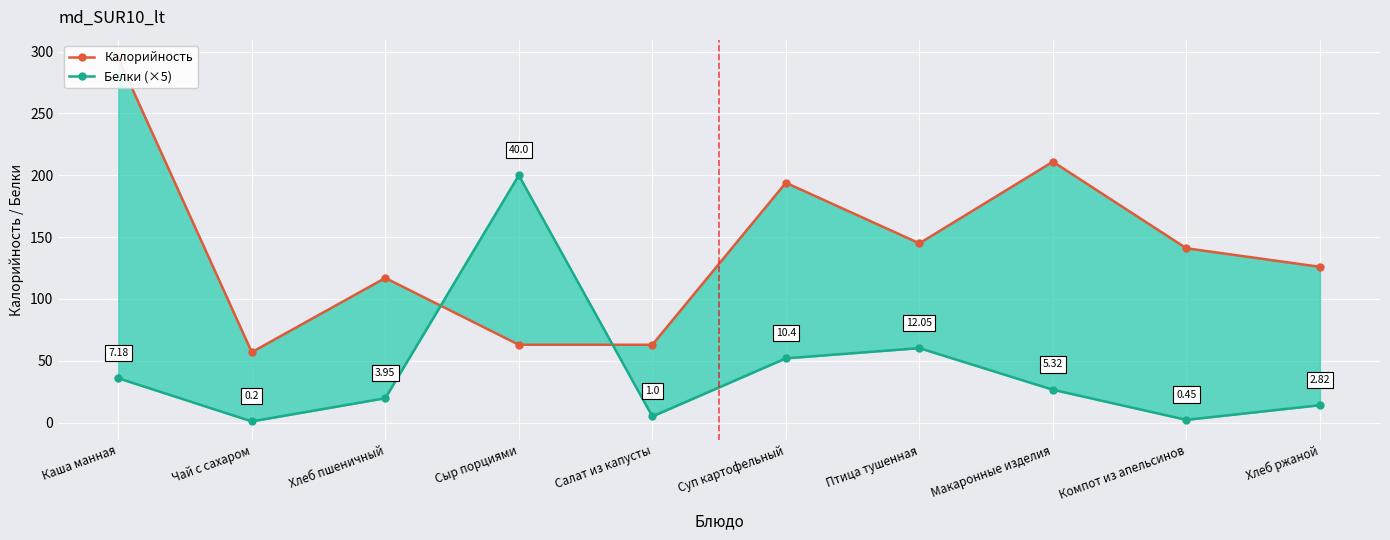

What are all the series names shown in the legend?

Калорийность, Белки (×5)